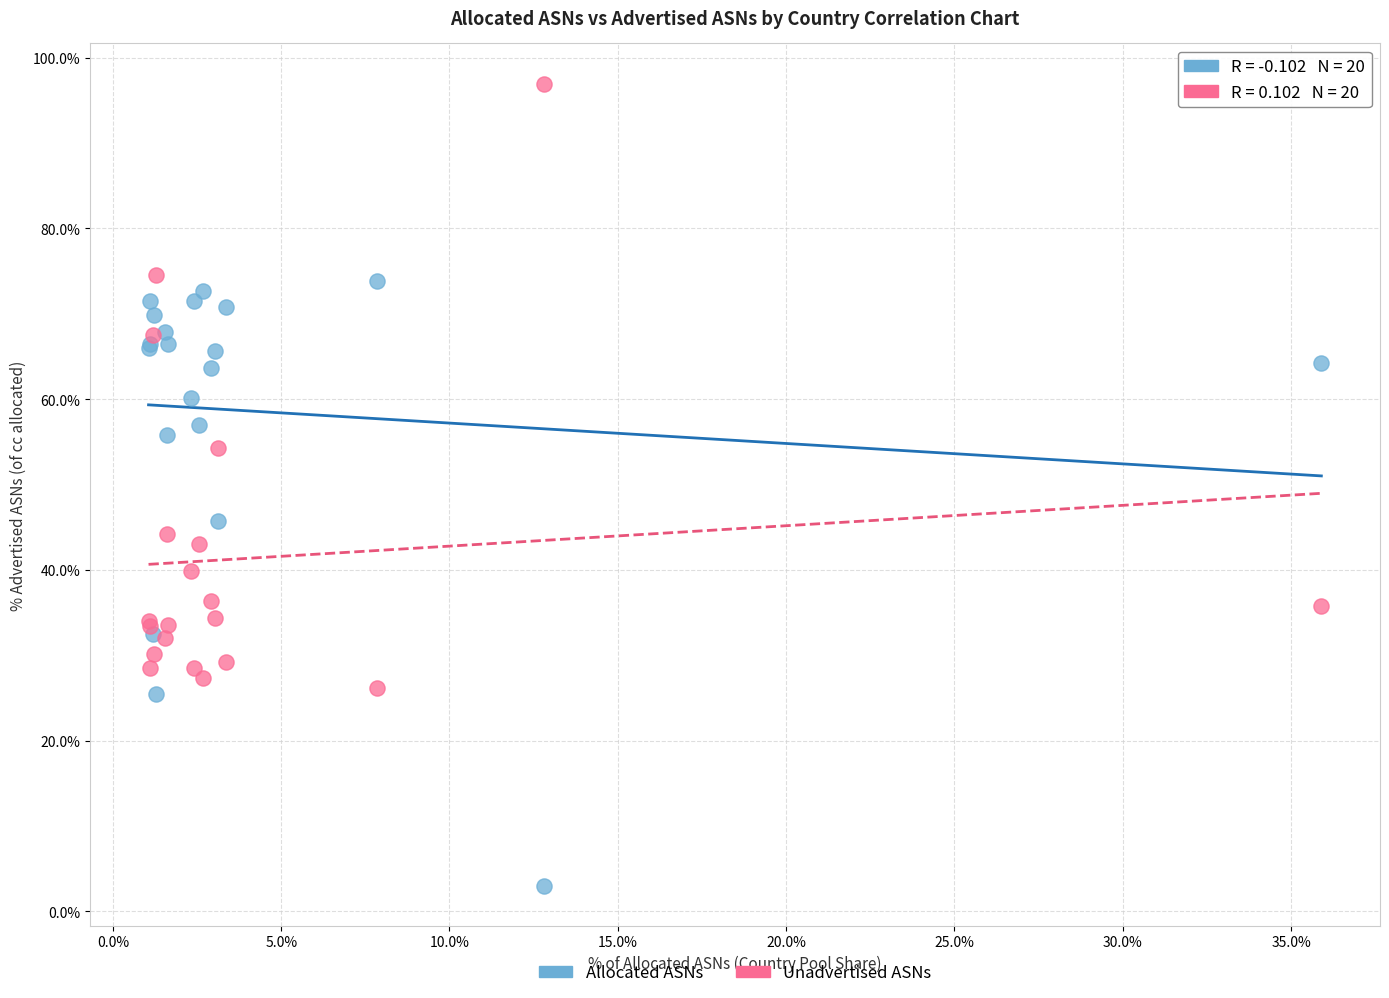

What are all the series names shown in the legend?

Allocated ASNs, Unadvertised ASNs